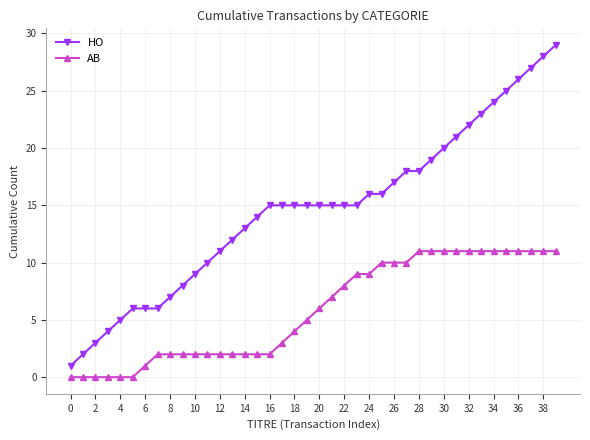

What is the highest value of the HO series?

29